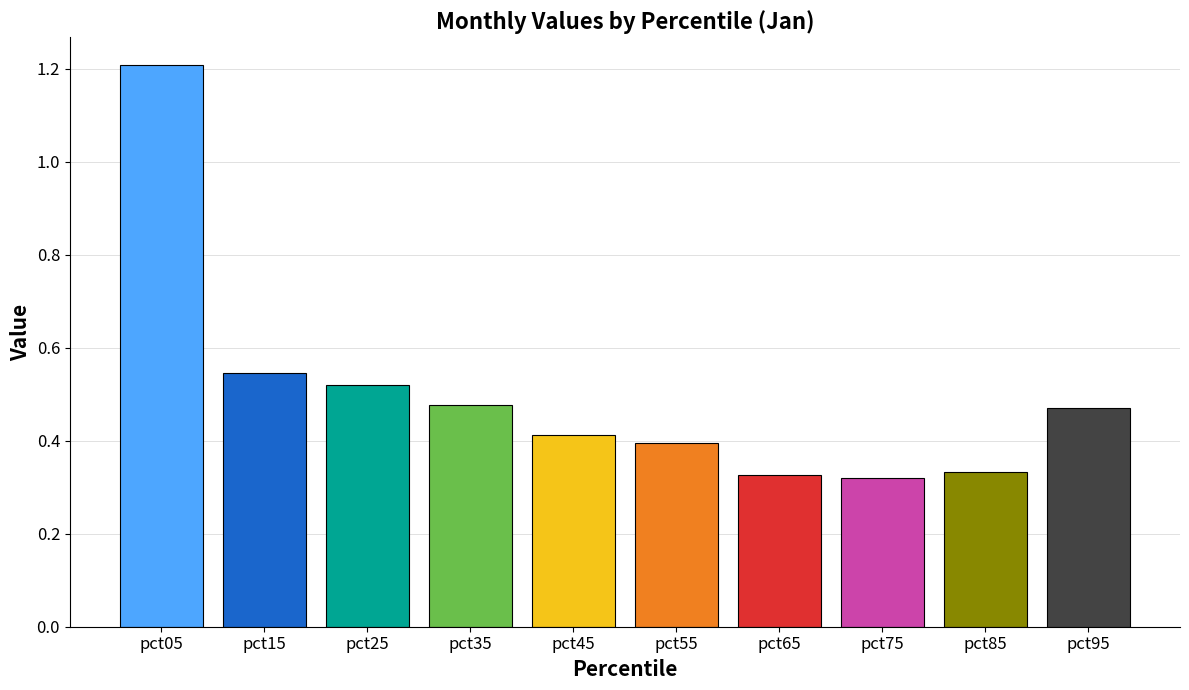

How many data points does each series have?

10